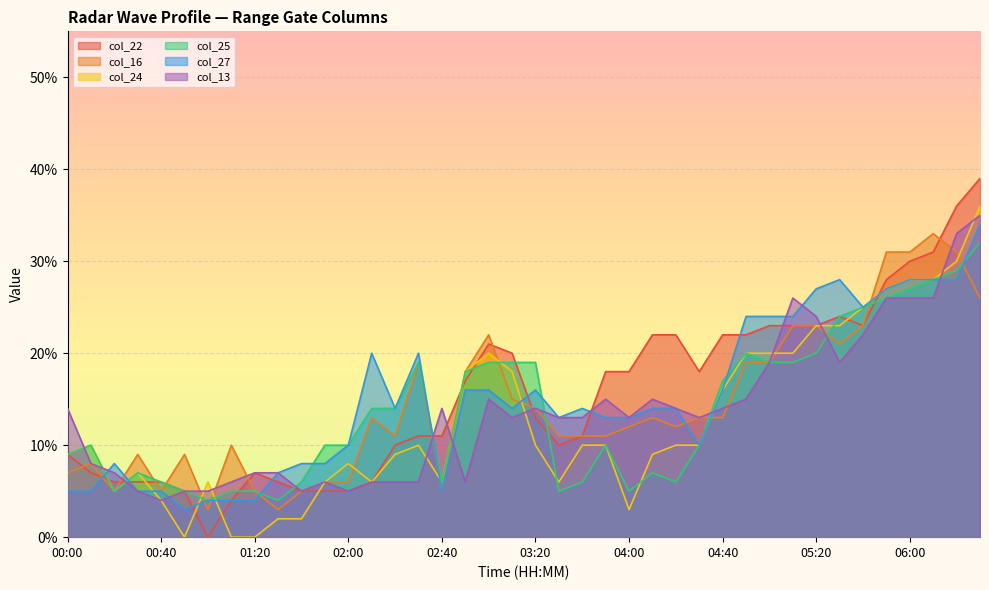

At which label does col_16 first exceed 1?

02:10